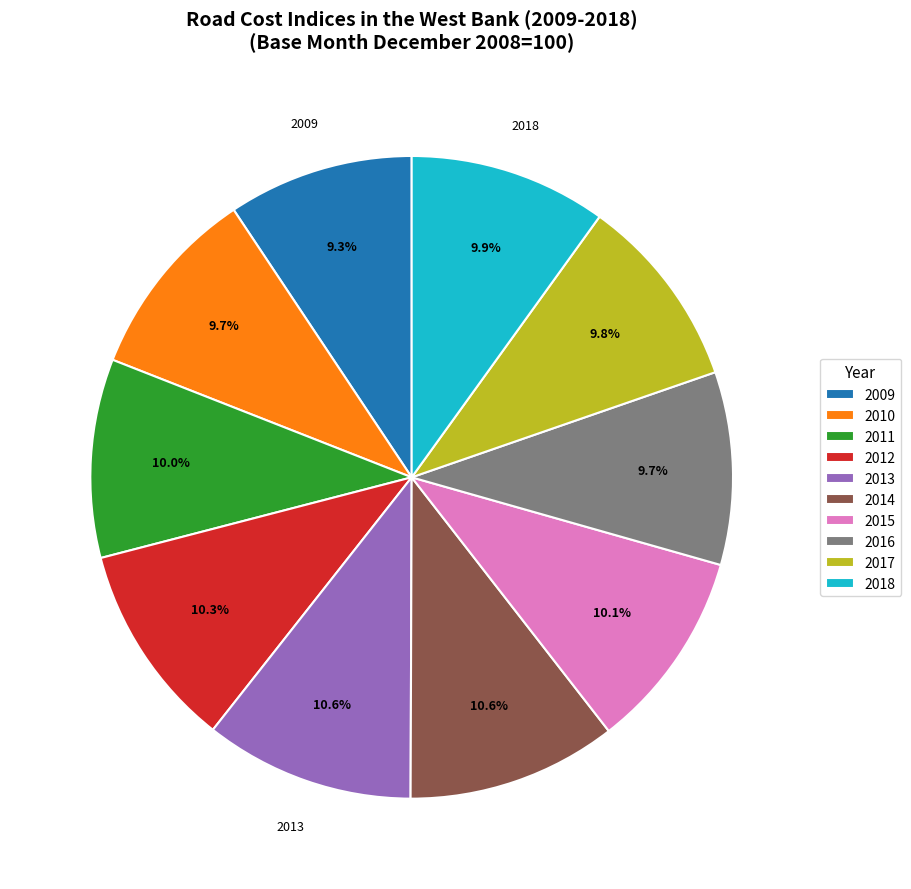

Approximately how many times larger is the value at 2015 compared to 2010?

1.0